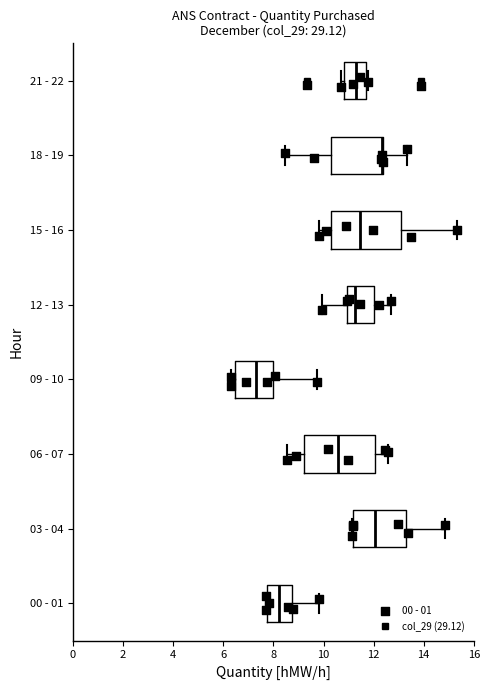

Reading bottom to top, read every box against the x-axis: the position of its median line, the range the box covers, and the ends of its whiskers. The values are not printed on the chart, so give them approximately, as read against the axis.

00 - 01: median 8.2, box 7.8 to 8.8, whiskers 7.8 to 9.8
03 - 04: median 12.0, box 11.2 to 13.2, whiskers 11.2 to 14.8
06 - 07: median 10.6, box 9.2 to 12.0, whiskers 8.6 to 12.6
09 - 10: median 7.4, box 6.4 to 8.0, whiskers 6.2 to 9.8
12 - 13: median 11.2, box 11.0 to 12.0, whiskers 10.0 to 12.6
15 - 16: median 11.4, box 10.4 to 13.2, whiskers 9.8 to 15.4
18 - 19: median 12.4 (drawn on the box's right edge), box 10.2 to 12.4, whiskers 8.4 to 13.4
21 - 22: median 11.4, box 10.8 to 11.8, whiskers 10.8 (just left of the box's left edge) to 11.8 (just right of the box's right edge)